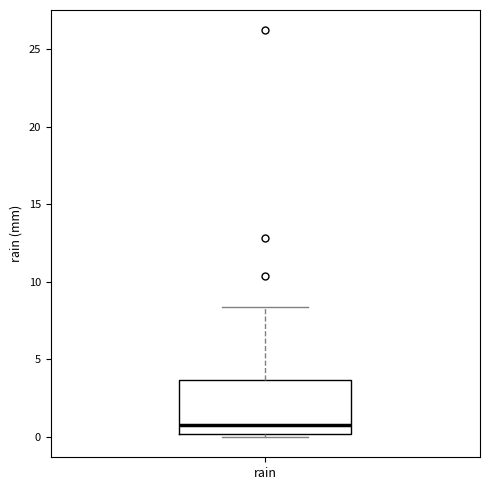

Where is the upper edge of the box for rain on the y-axis? The values are not printed on the chart, so give them approximately, as read against the axis.

3.5